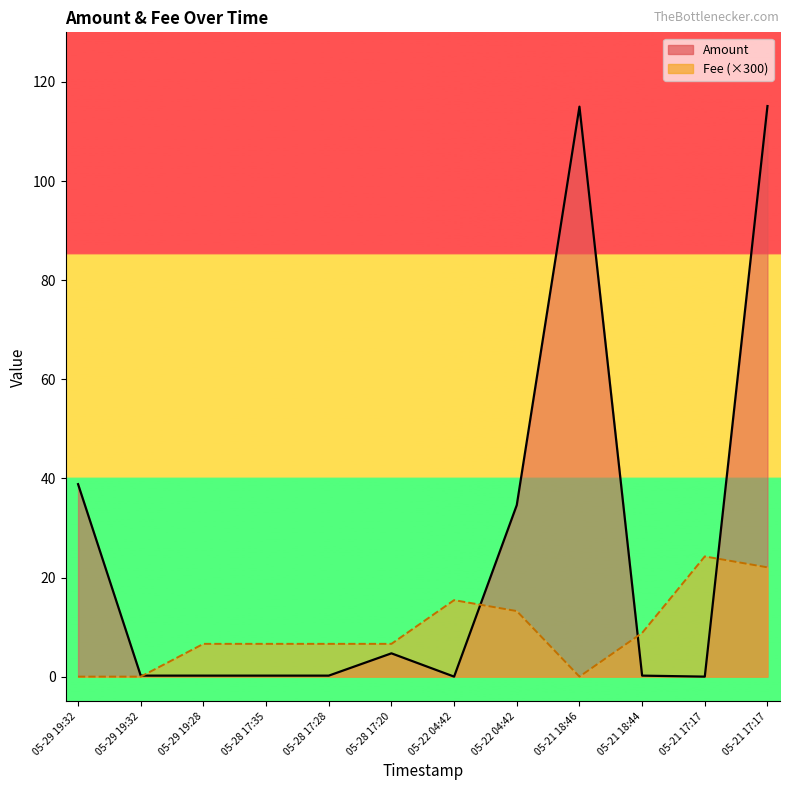

Is it true that Amount equals 0.2 at 05-28 17:28?

True